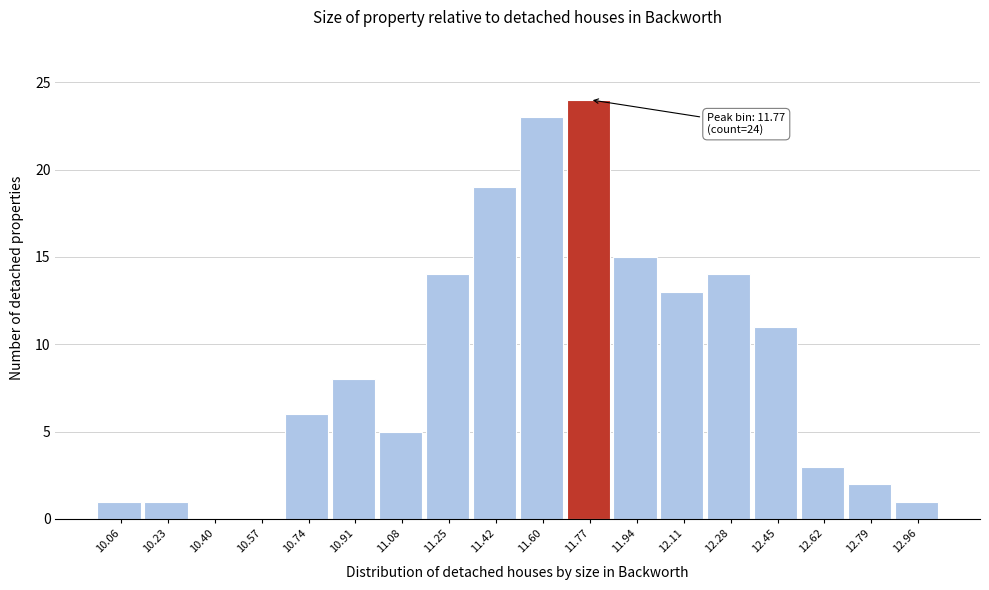

Over which range of the x-axis is the bar tallest?

11.68 to 11.86